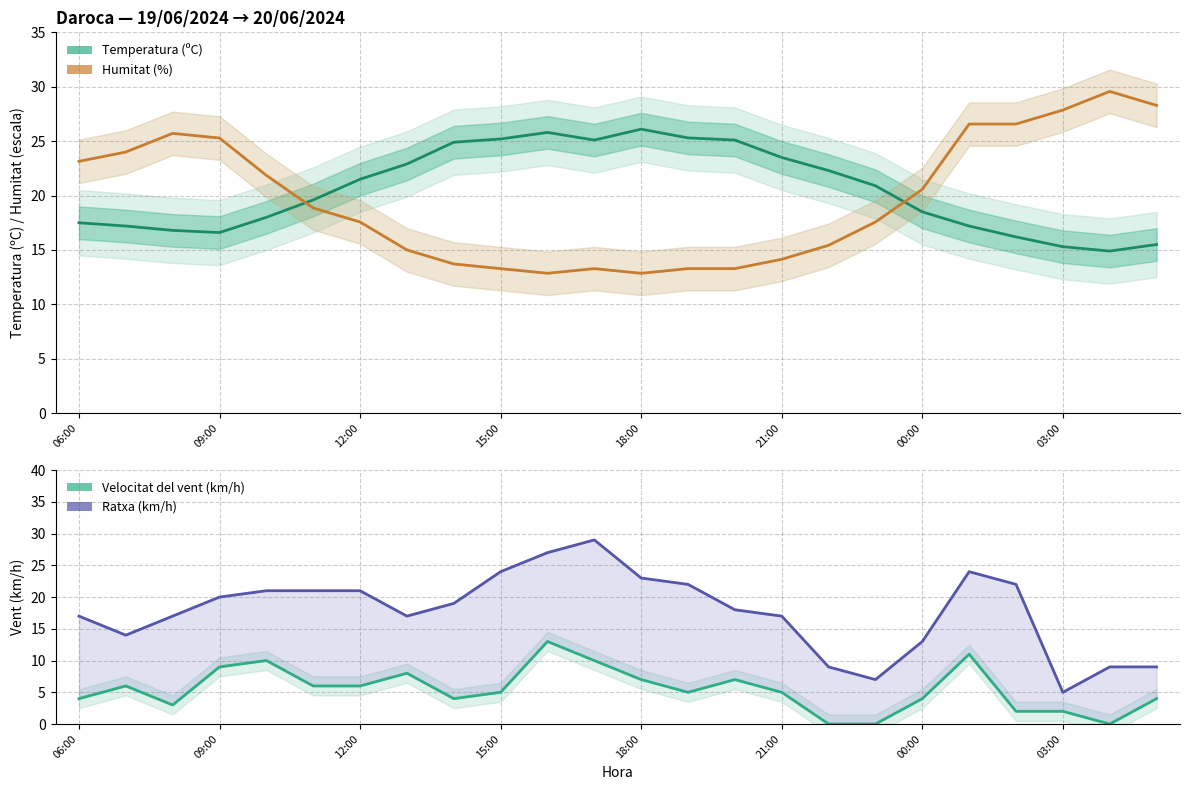

Between 14 and 12, which is larger?

12